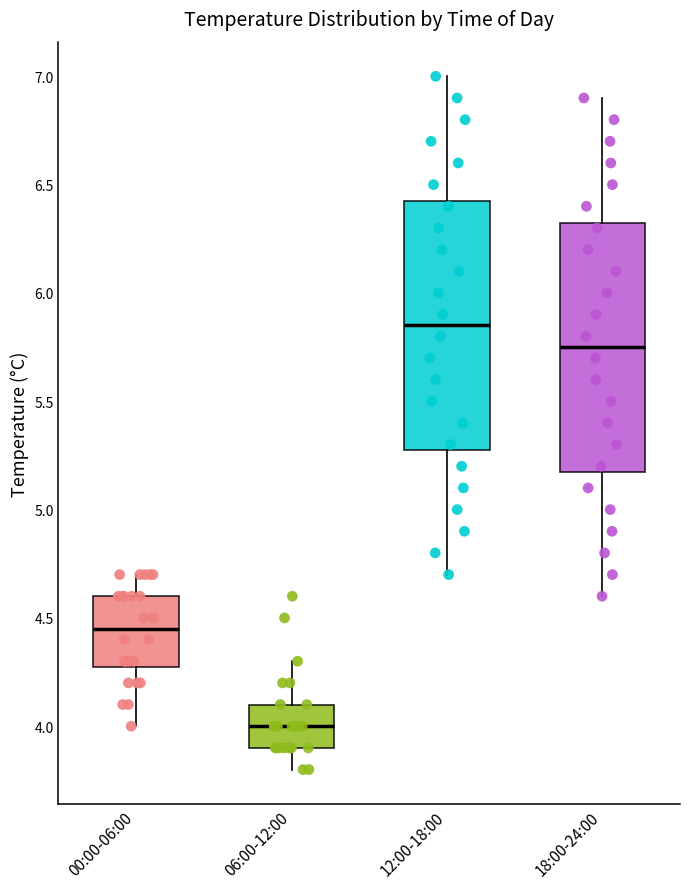

Which box's median line is the lowest?

06:00-12:00